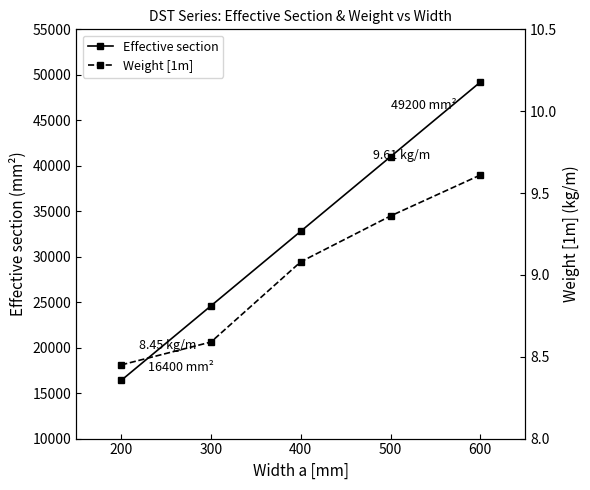

What is the sum of all Effective section values?

164000